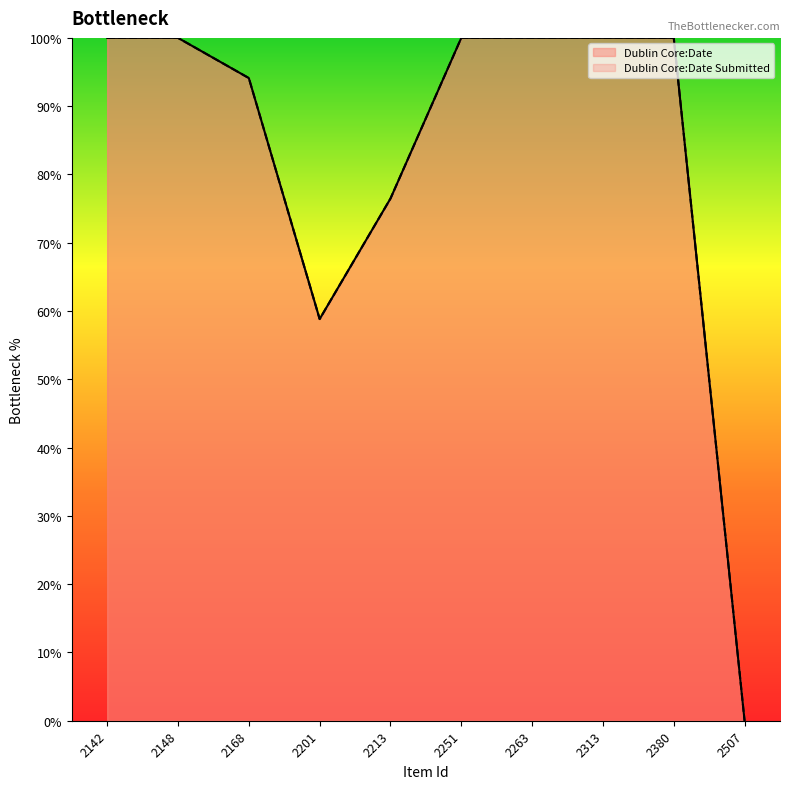

What is the value of the Dublin Core:Date point at the 5th from the left?

76.5